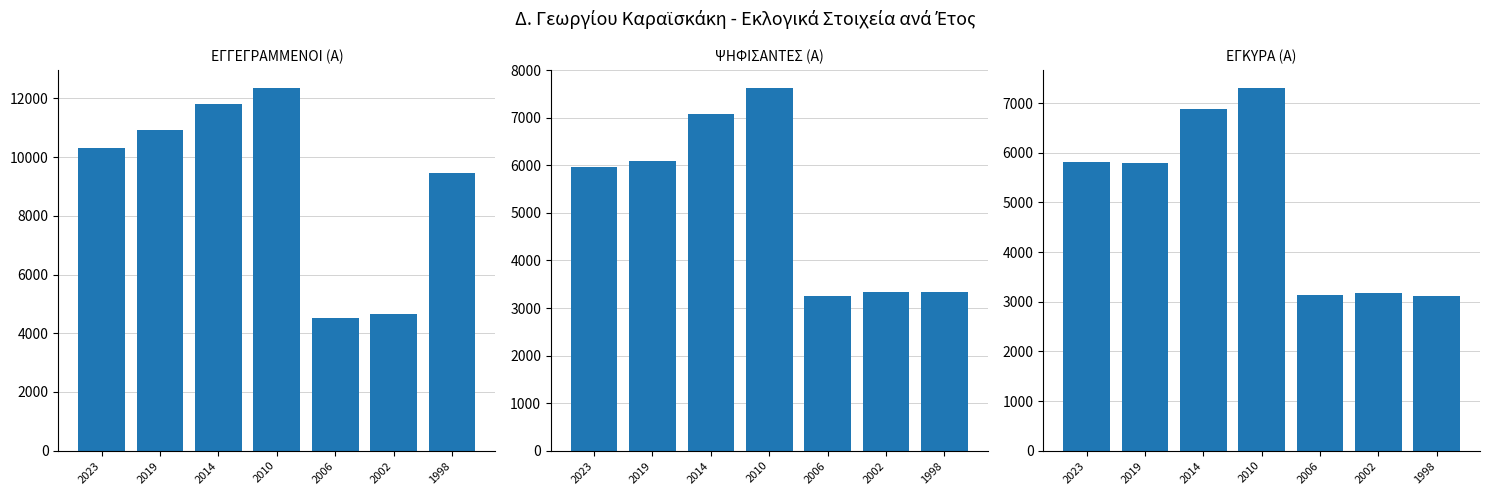

What is the minimum value shown in the chart?

3120